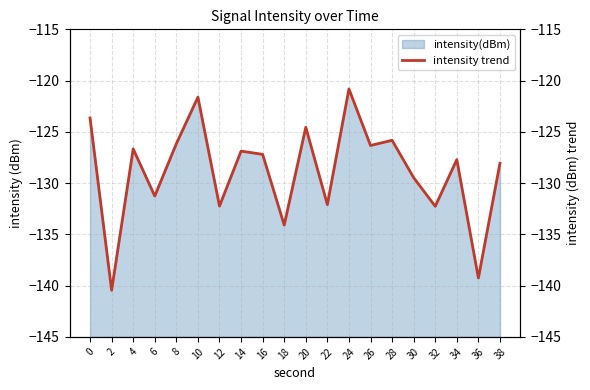

What is the sum of the values at 22 and 12?

-264.3